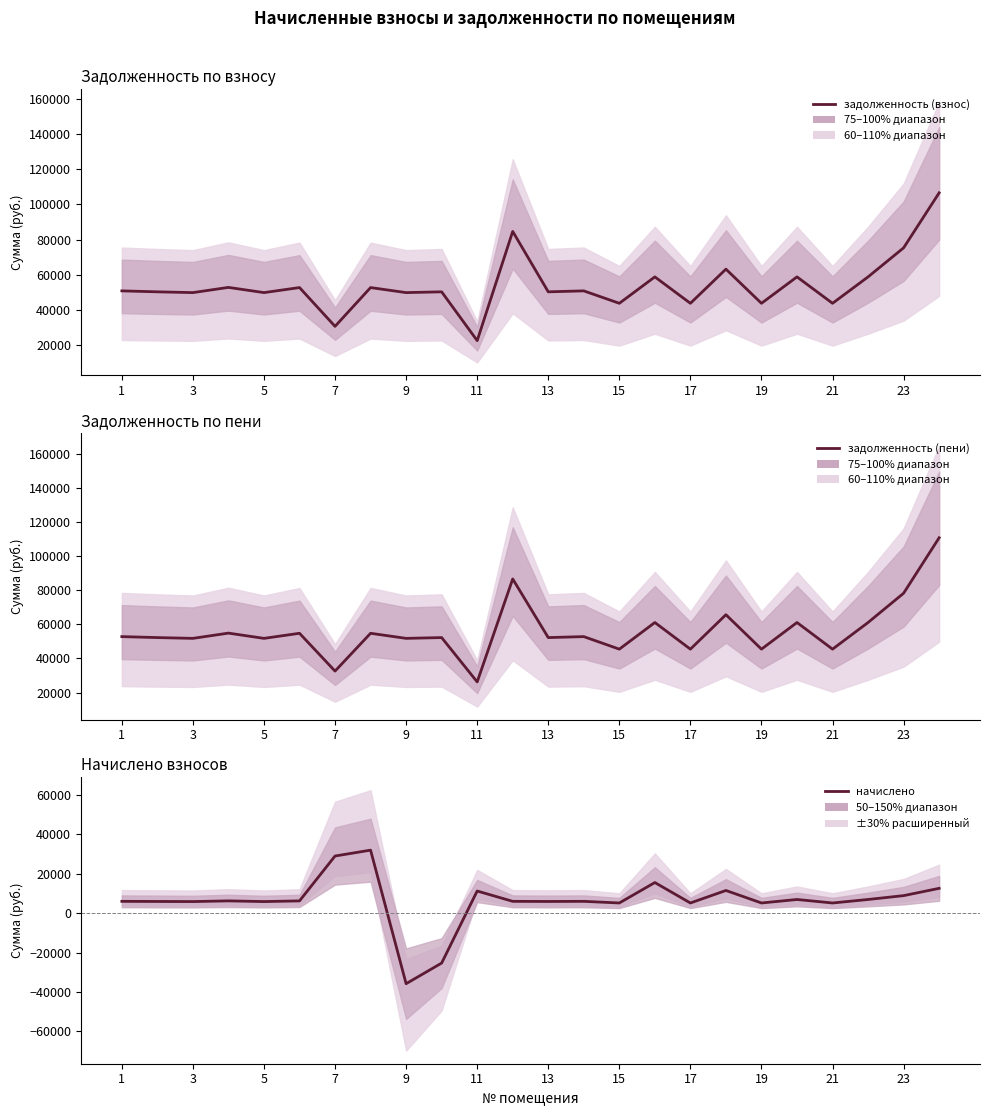

In задолженность (пени), how many points are lower than both neighbors (excluding endpoints)?

10